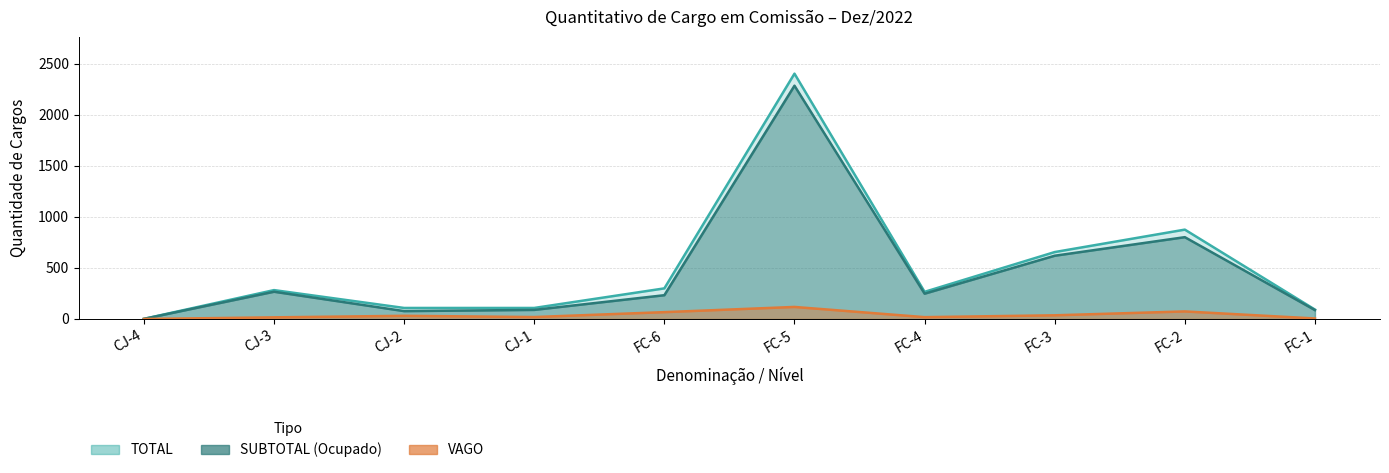

What is the label of the 2nd point from the right?

FC-2